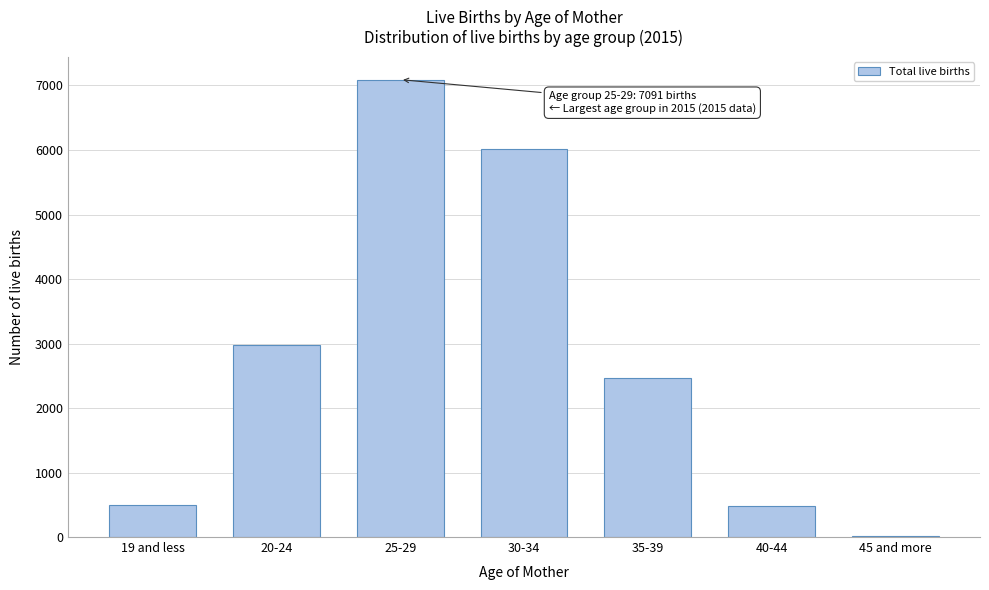

What is the greatest value displayed?

7091